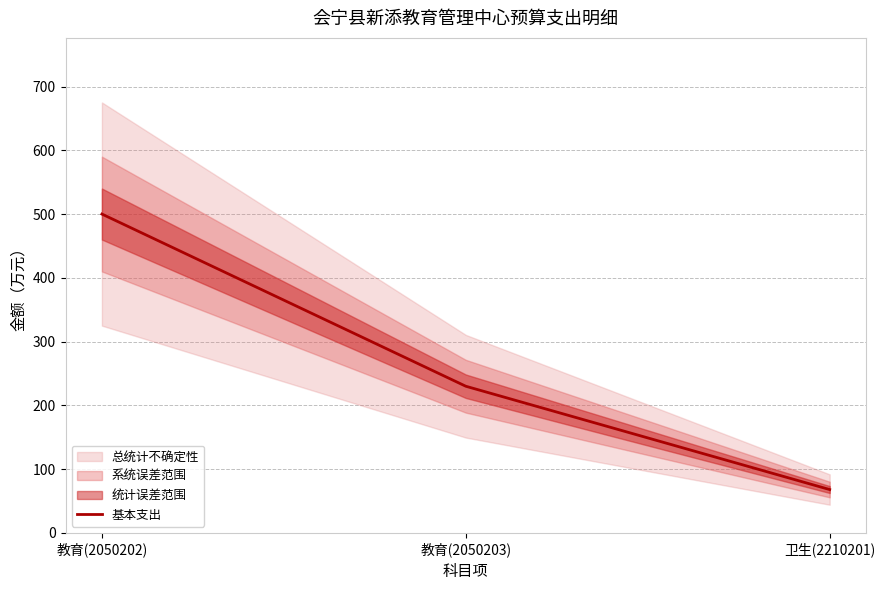

Reading left to right, transcribe all the data shown in this chart.

500	230	68